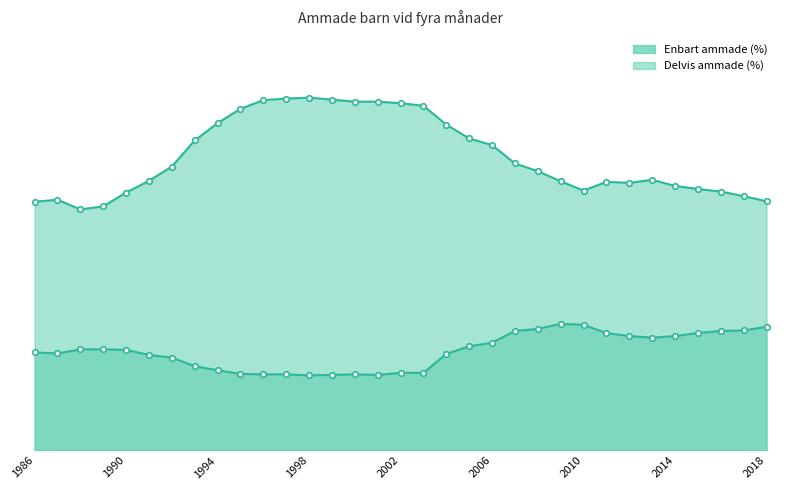

What is the value of the Enbart ammade (%) point at the 8th from the left?

60.7